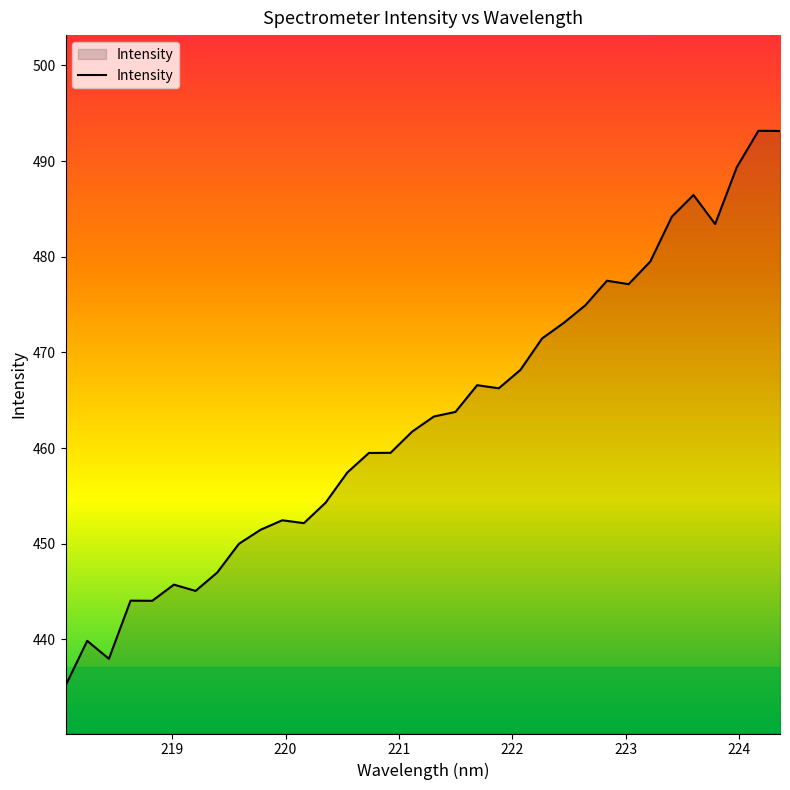

What is the greatest value displayed?

493.2